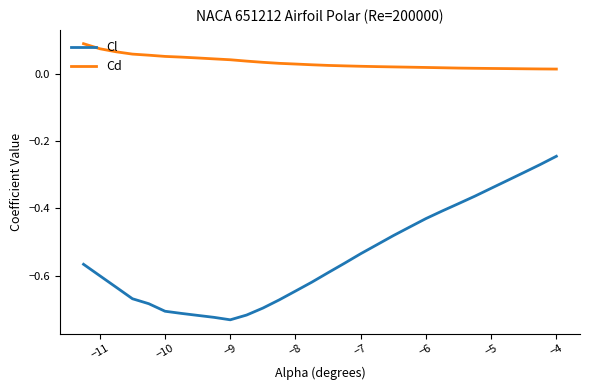

Rank the series by their average value, from highest to lowest.

Cd, Cl